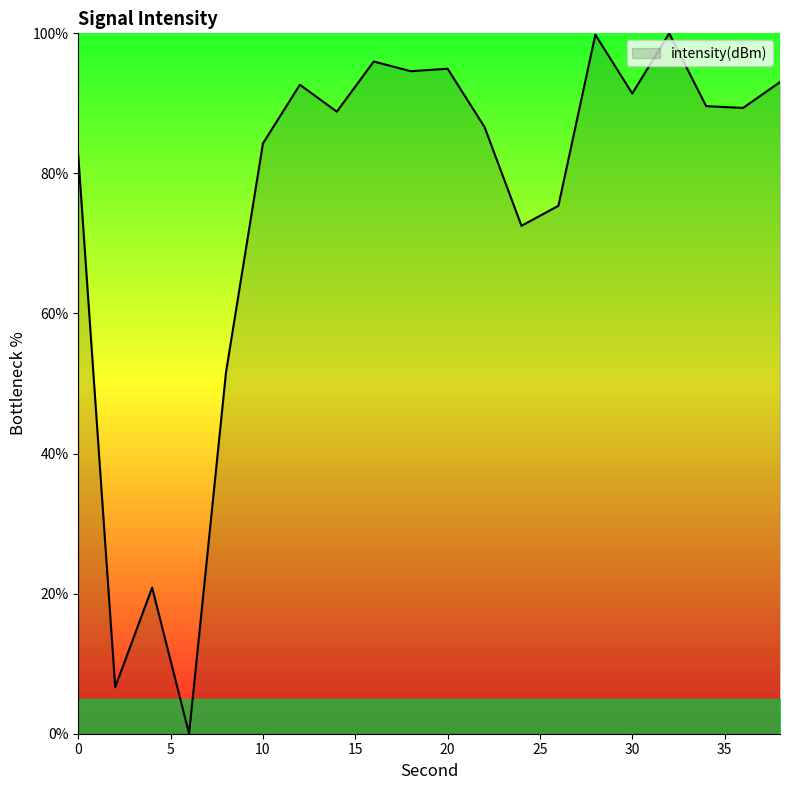

What is the difference between the maximum and minimum values?

100.0